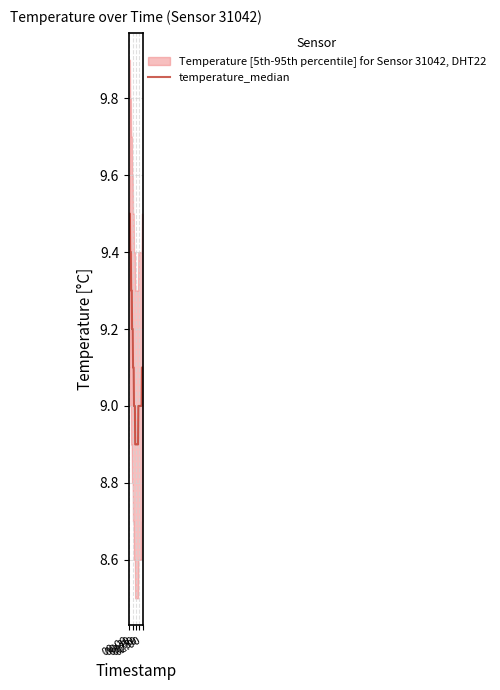

What is the maximum value for temperature_median?

9.5